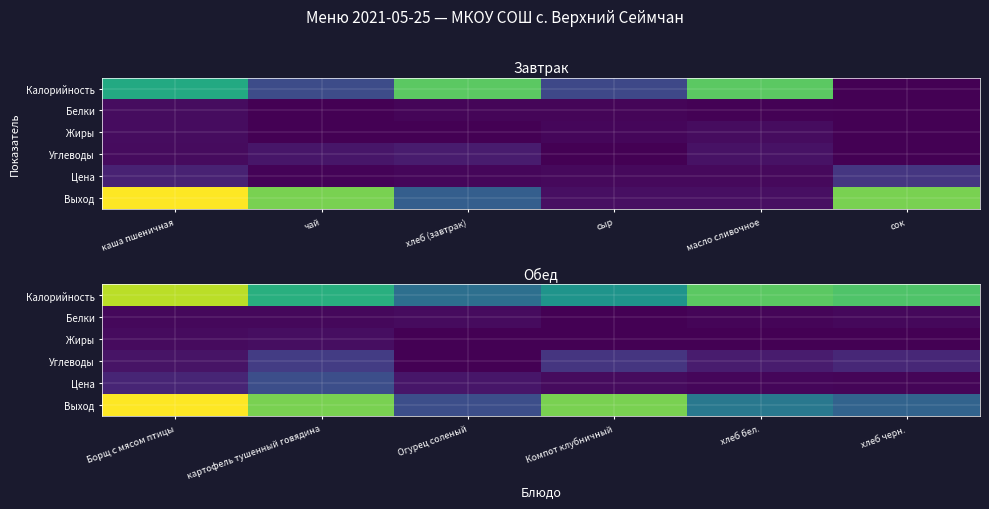

What is the greatest value displayed?

250.0